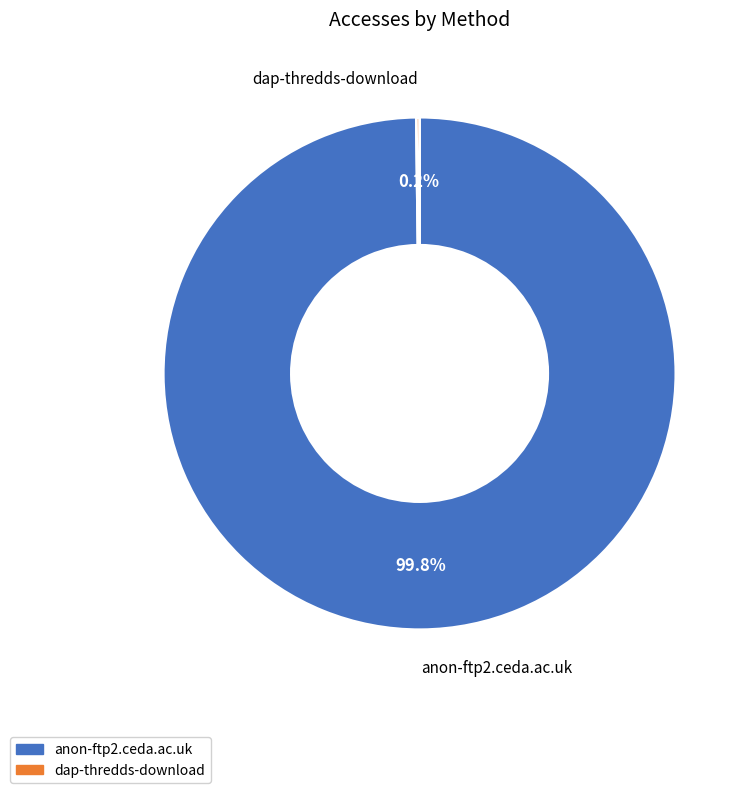

How much of the chart is everything except anon-ftp2.ceda.ac.uk?

0.2%